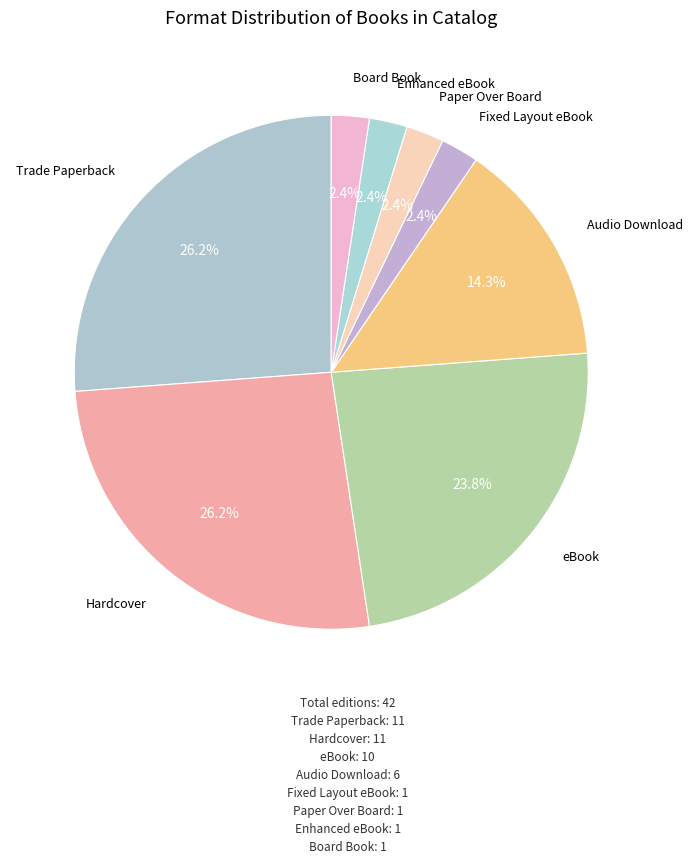

Between Hardcover and eBook, which is larger?

Hardcover